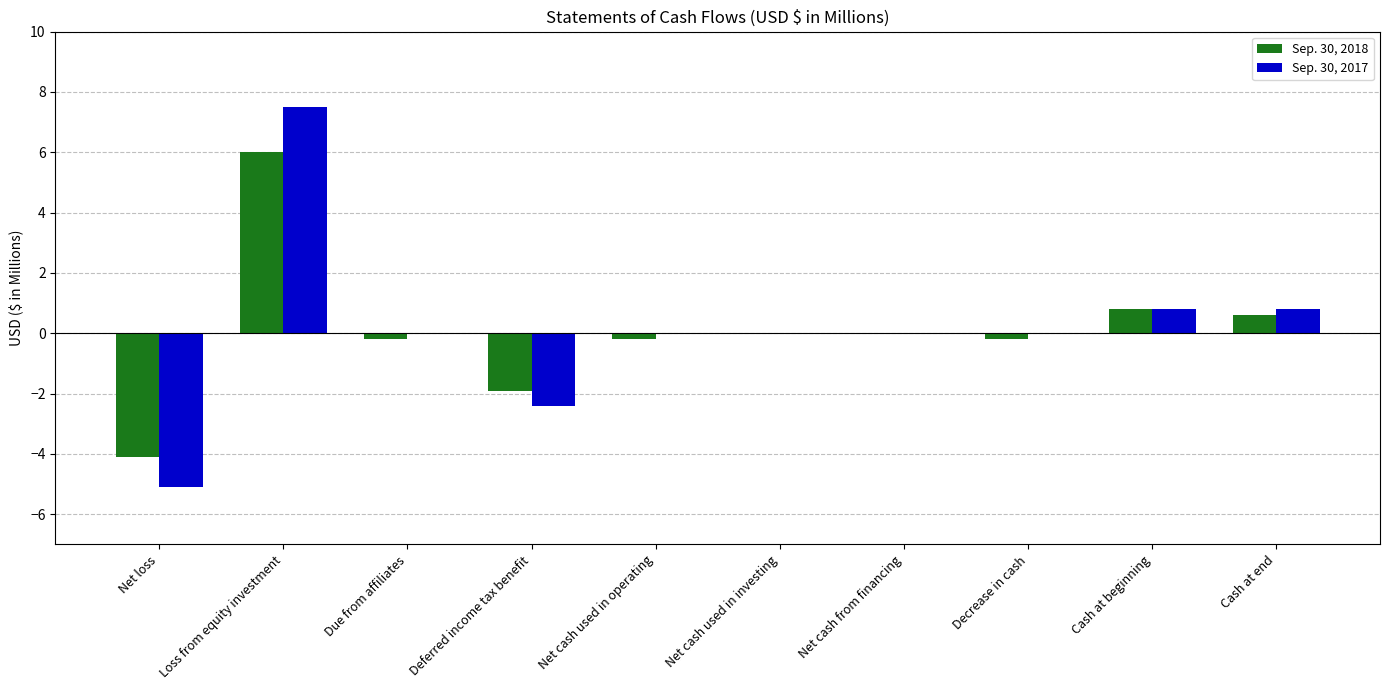

What is the sum of all Sep. 30, 2017 values?

1.6